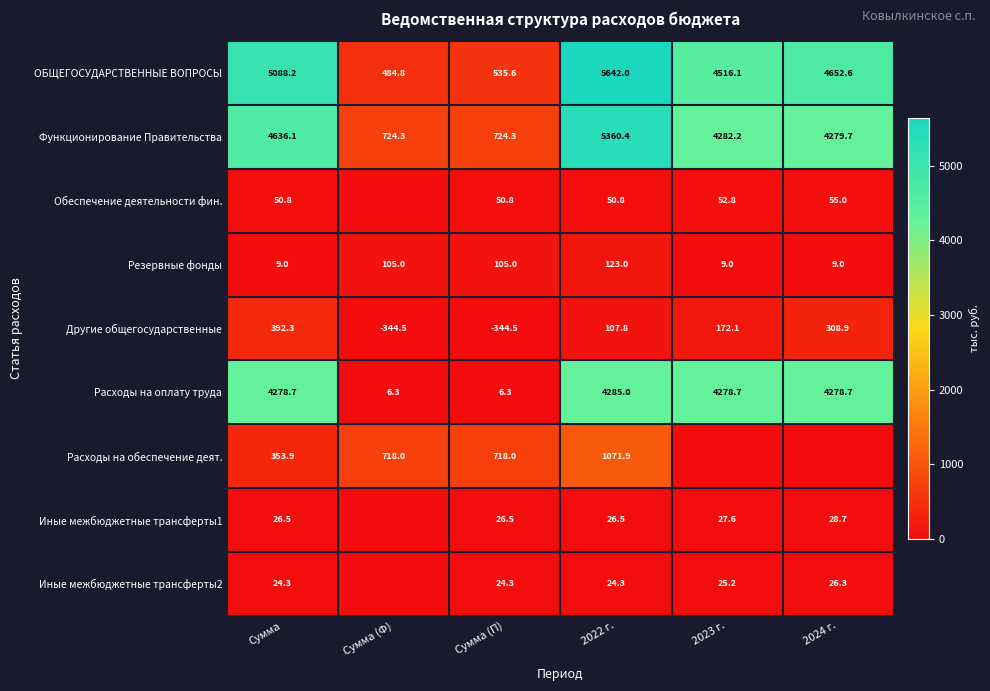

What is the difference between the Иные межбюджетные трансферты2 values at Сумма and 2024 г.?

2.0